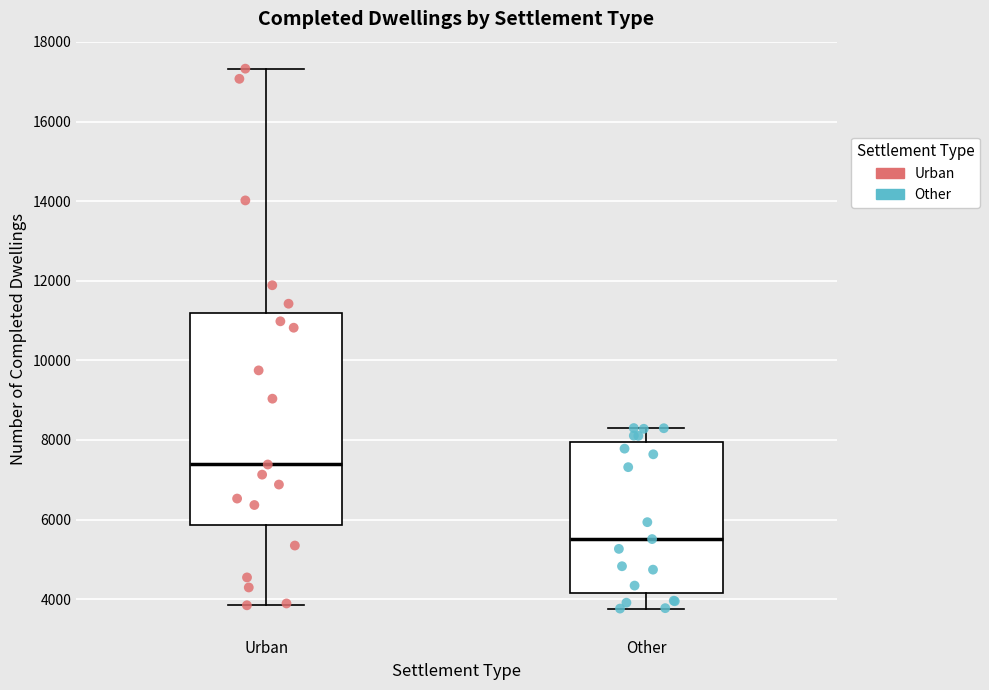

Which box's median line is the lowest?

Other